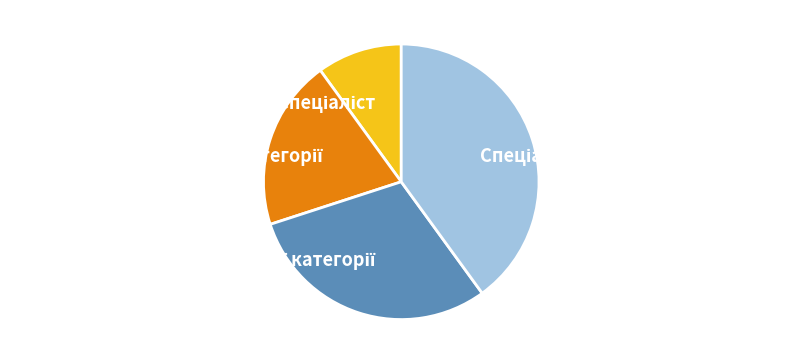

Is there any slice that represents more than half of the pie?

No